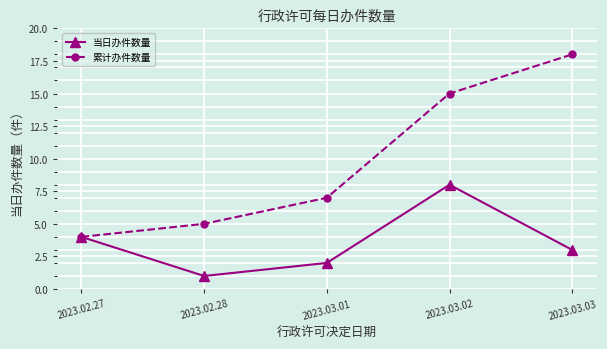

What is the average value of the 当日办件数量 series?

4